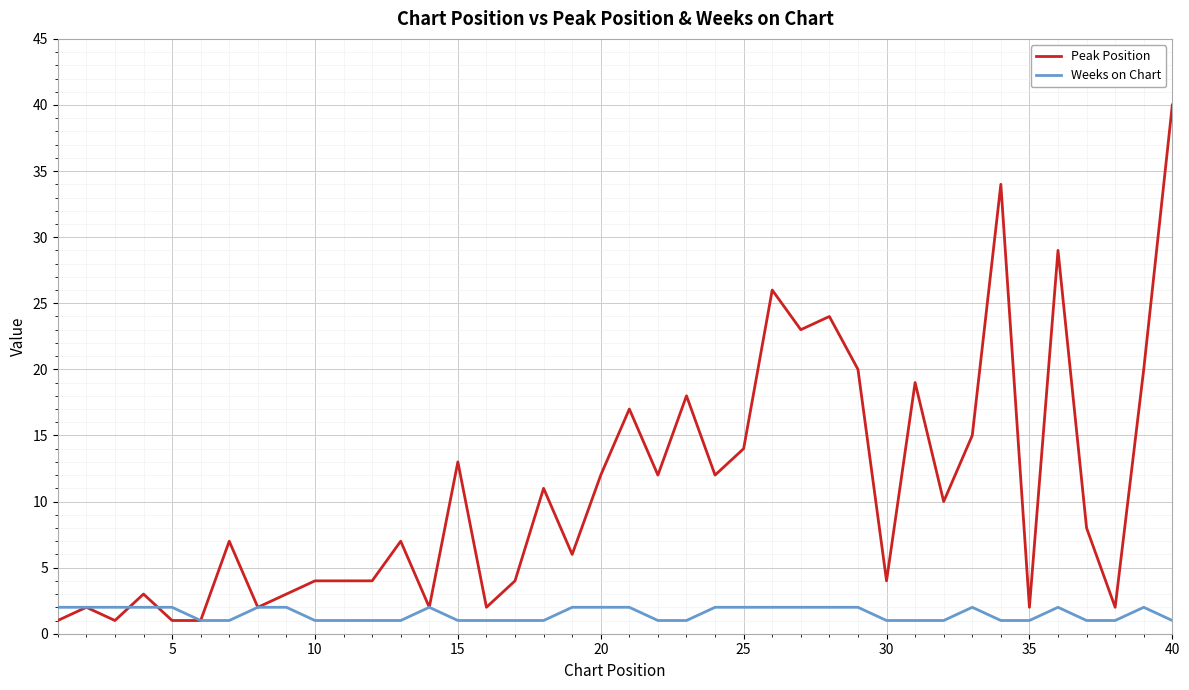

What is the smallest value displayed?

1